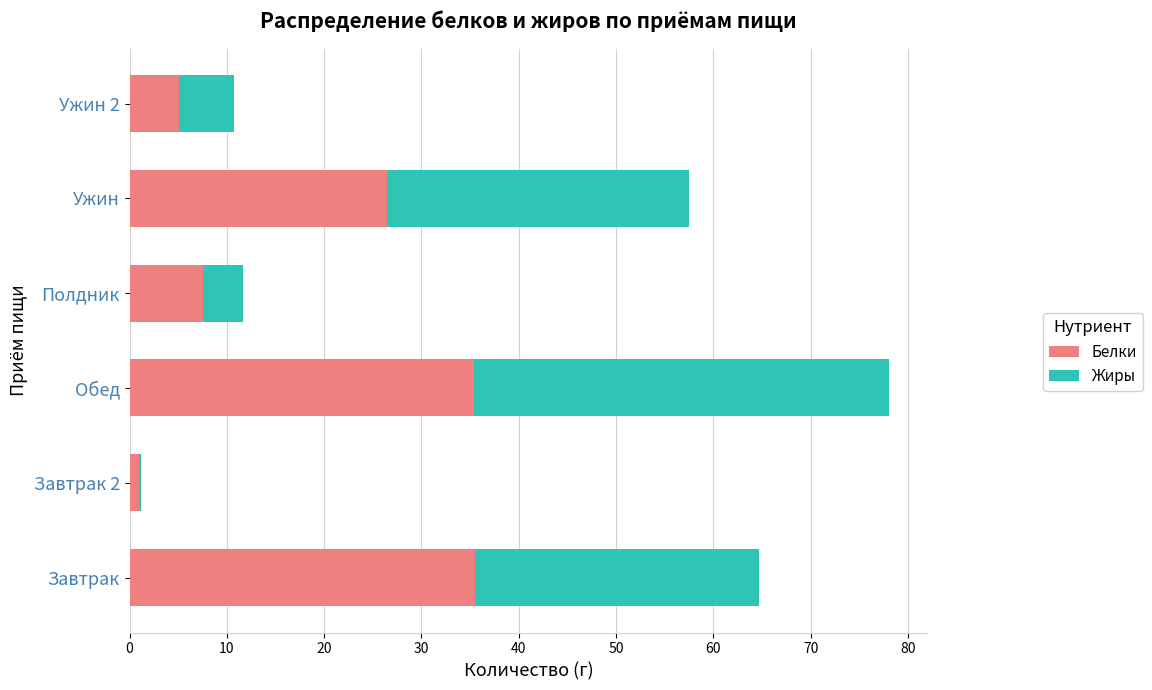

Read the Белки value at Ужин.

26.5